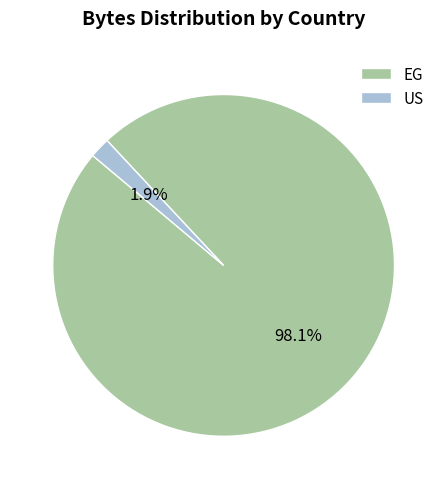

Between EG and US, which is larger?

EG